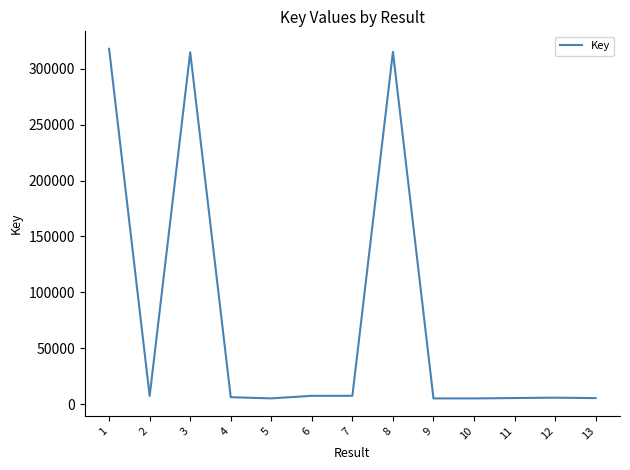

What is the difference between the second highest and second lowest values?

309564